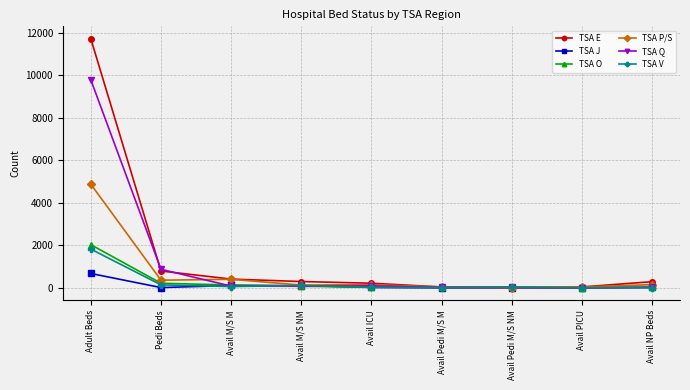

What is the total value across all series at Avail M/S NM?

827